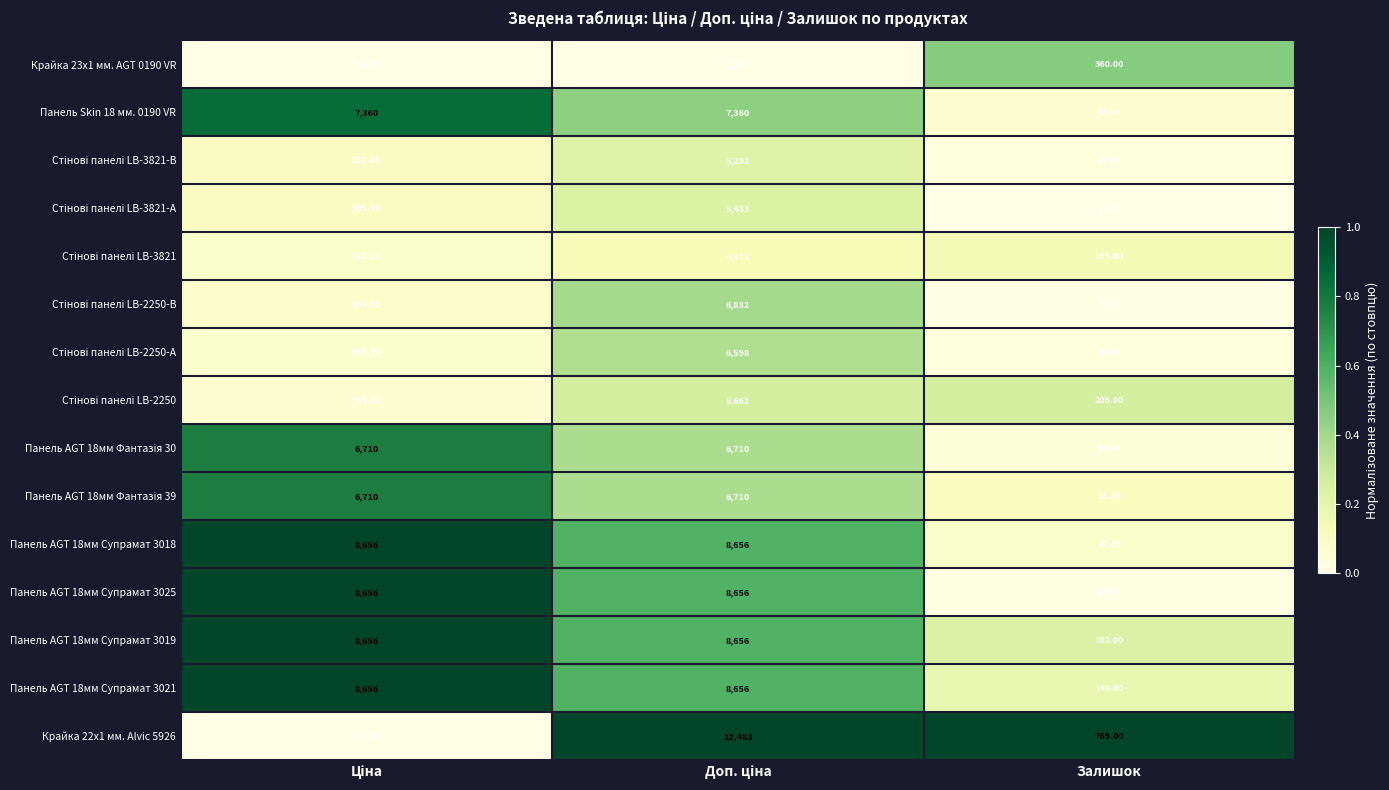

Which category has the lowest value in the Панель AGT 18мм Супрамат 3018 series?

Залишок